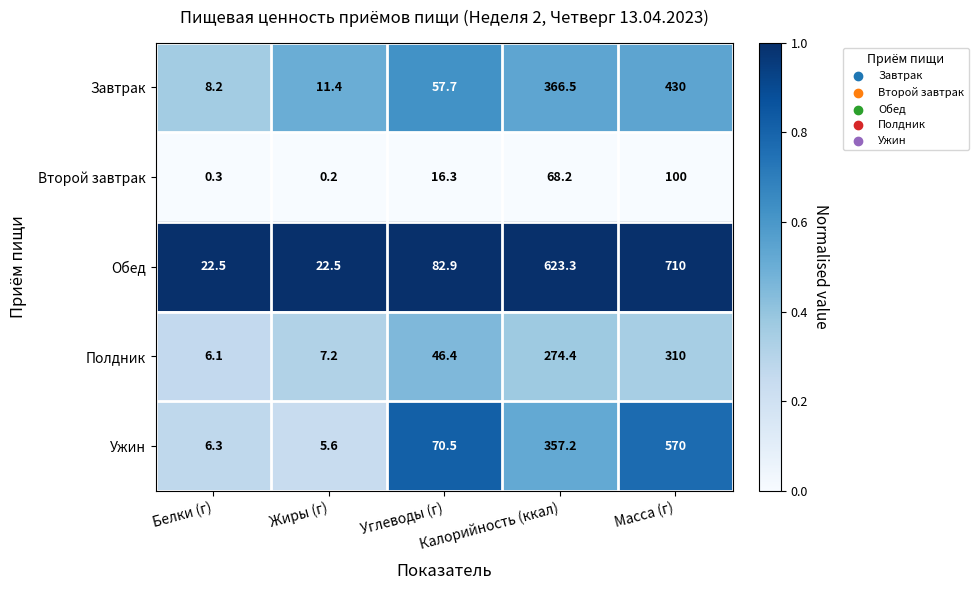

What is the minimum value for Завтрак?

8.2